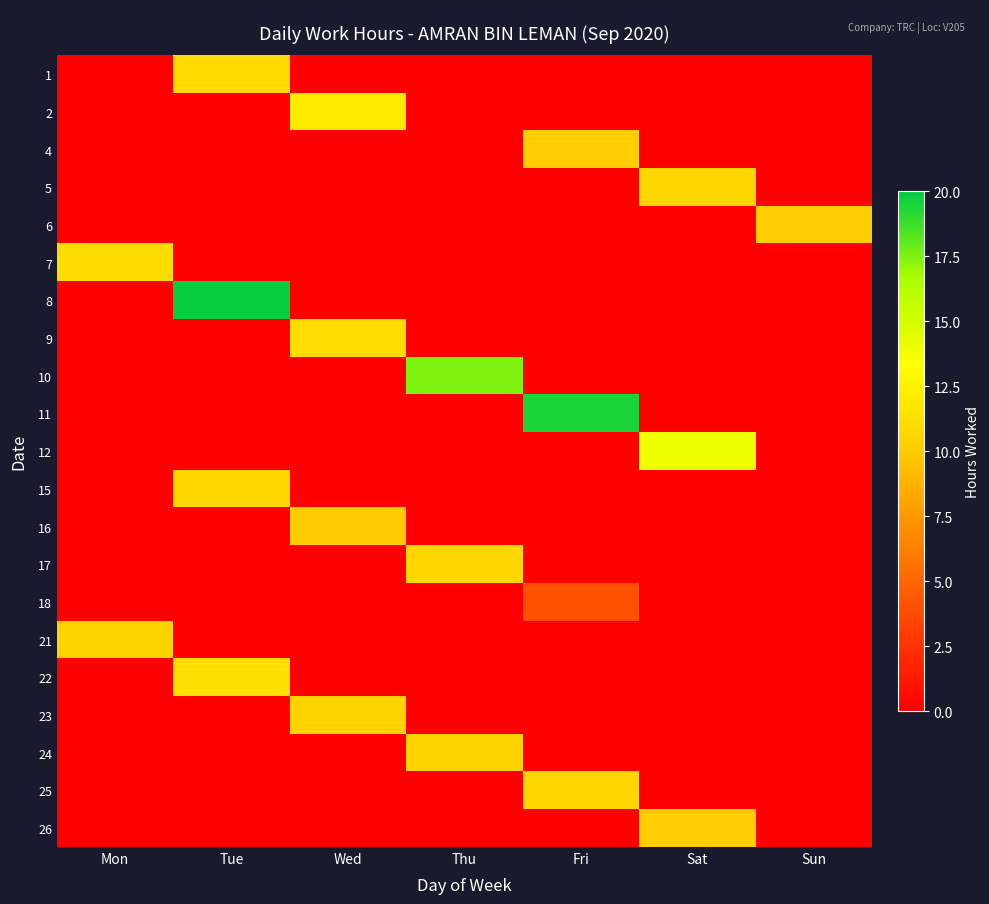

What is the difference between the highest and lowest values at Wed?

12.1